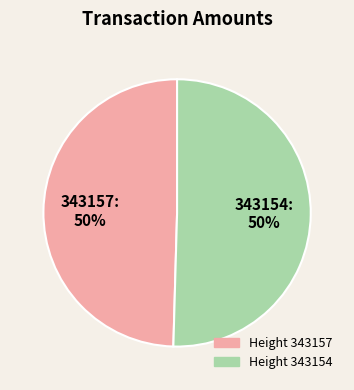

To the nearest percent, what is the average slice percentage?

50%